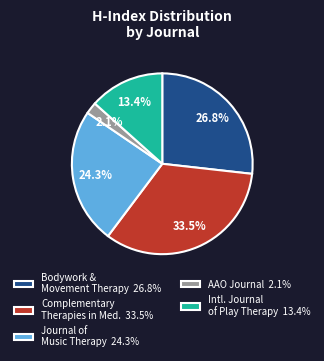

Does any single category account for the majority?

No